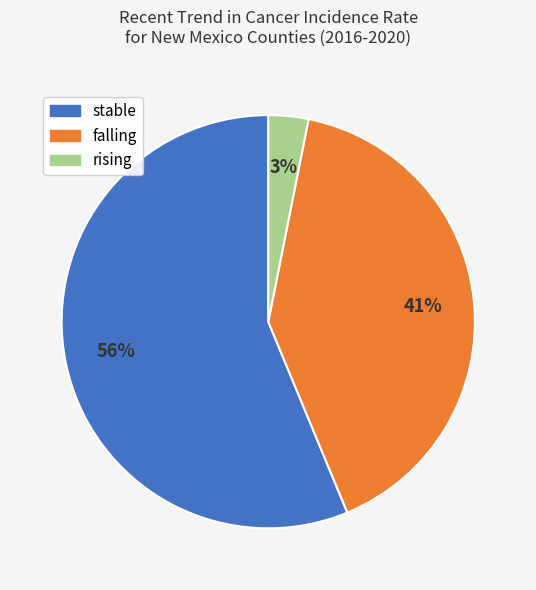

Do falling and stable together represent more than half of the pie?

Yes